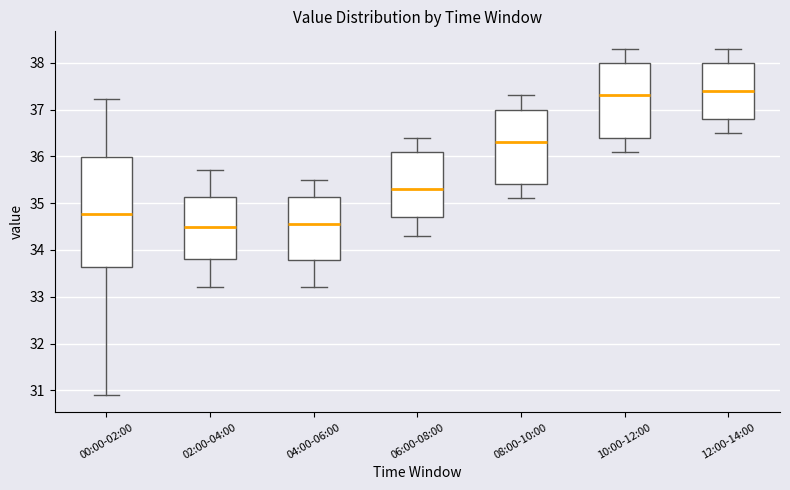

Where is the lower edge of the box for 06:00-08:00 on the y-axis? The values are not printed on the chart, so give them approximately, as read against the axis.

34.7